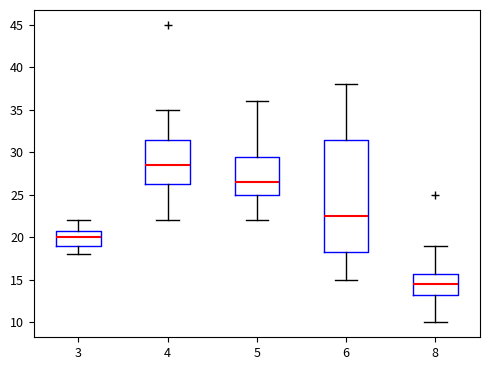

Which box has the highest median line?

4